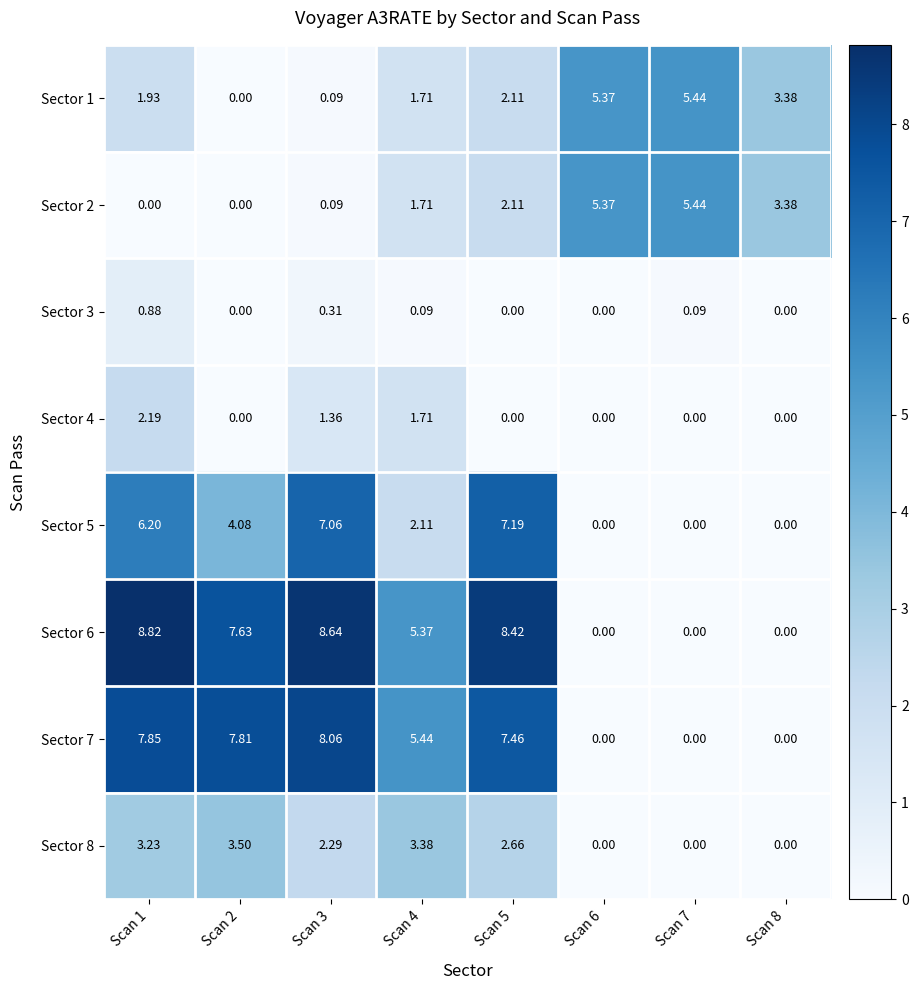

How many categories are shown in the chart?

8